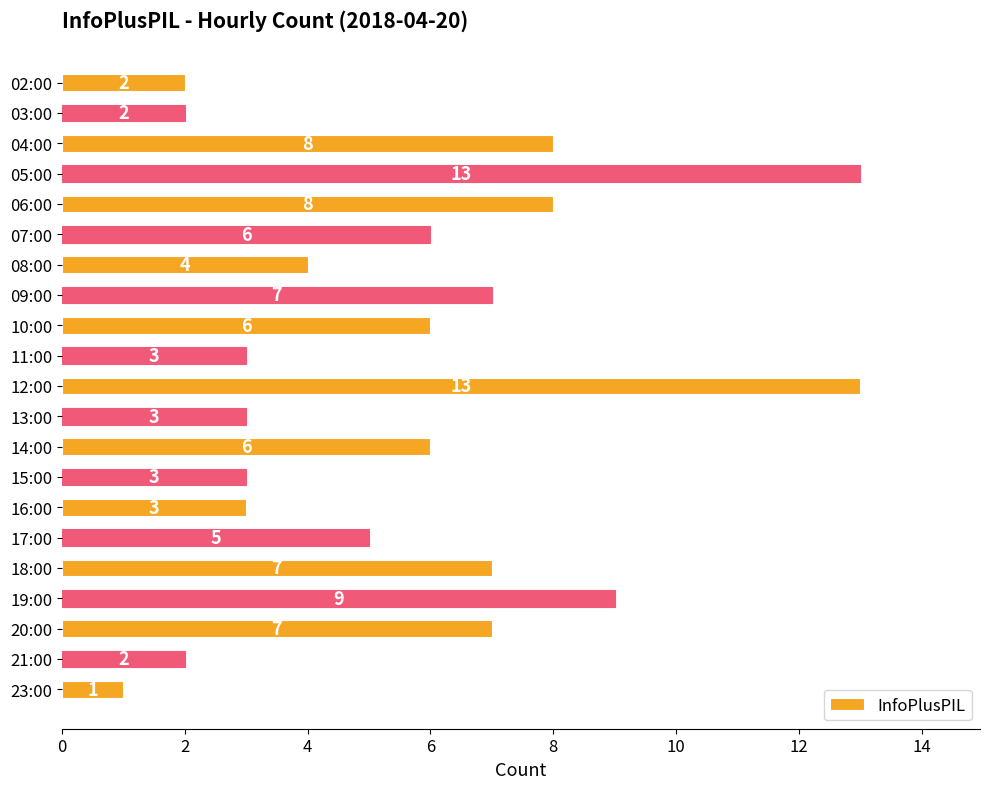

Are the bars horizontal?

Yes